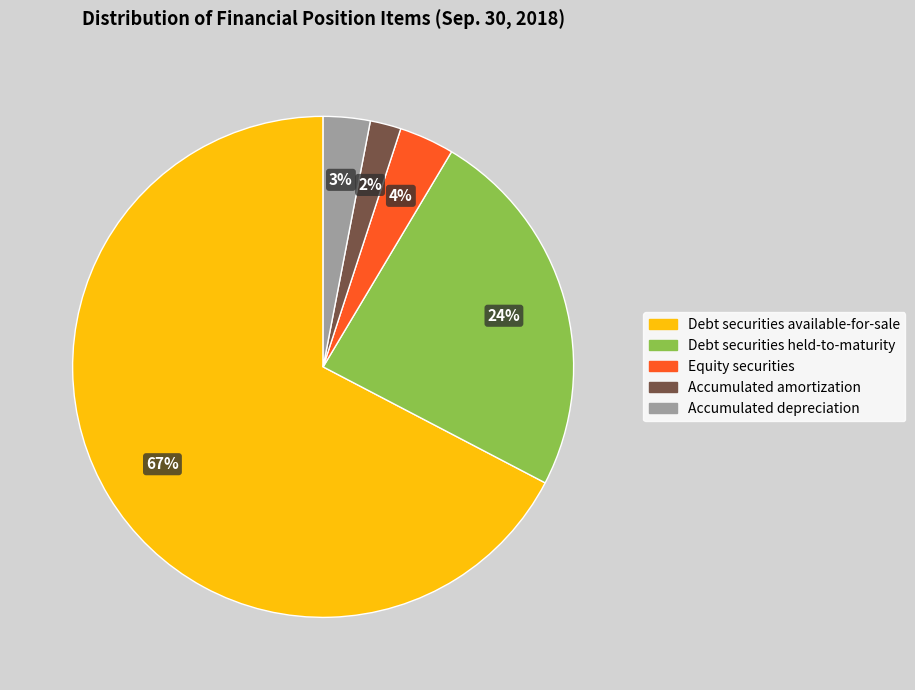

To the nearest percent, what portion does Accumulated depreciation represent?

3%